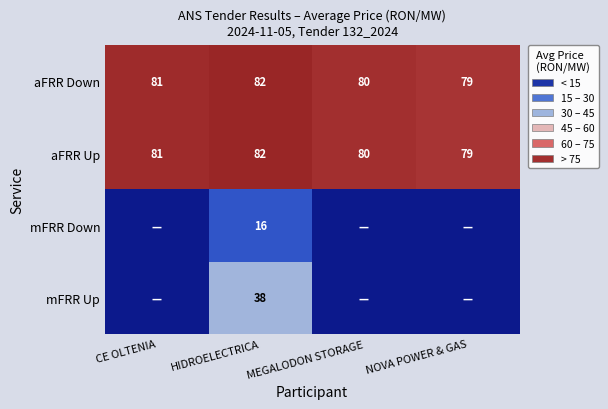

Rank the categories by aFRR Down value from lowest to highest.

NOVA POWER & GAS, MEGALODON STORAGE, CE OLTENIA, HIDROELECTRICA